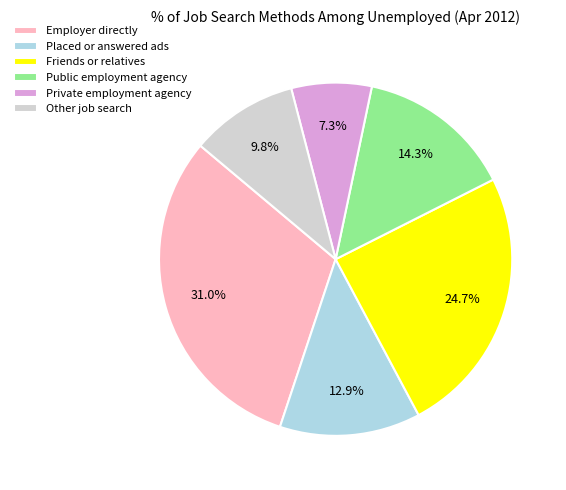

Do Employer directly and Other job search together represent more than half of the pie?

No